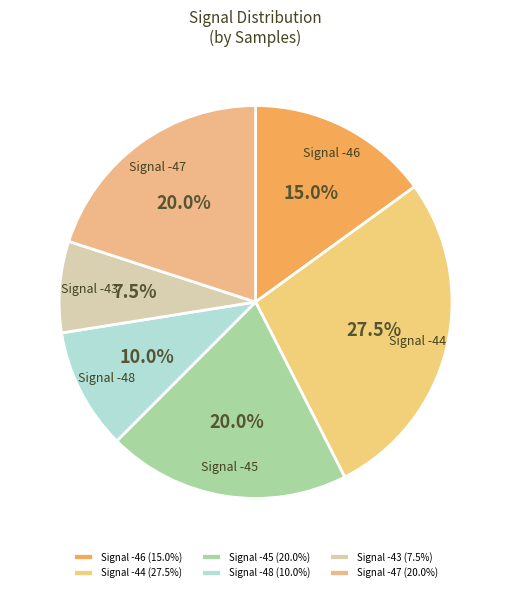

Count the number of slices in the pie.

6